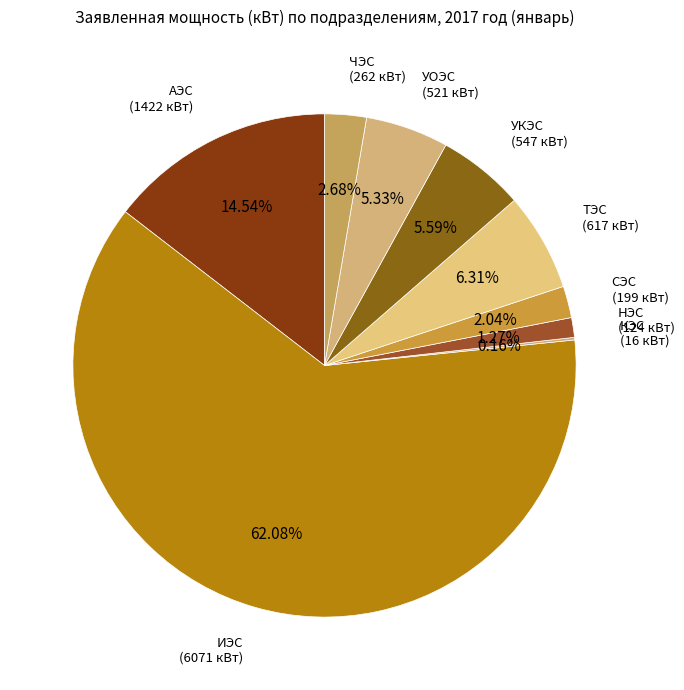

Which slice is the largest?

ИЭС